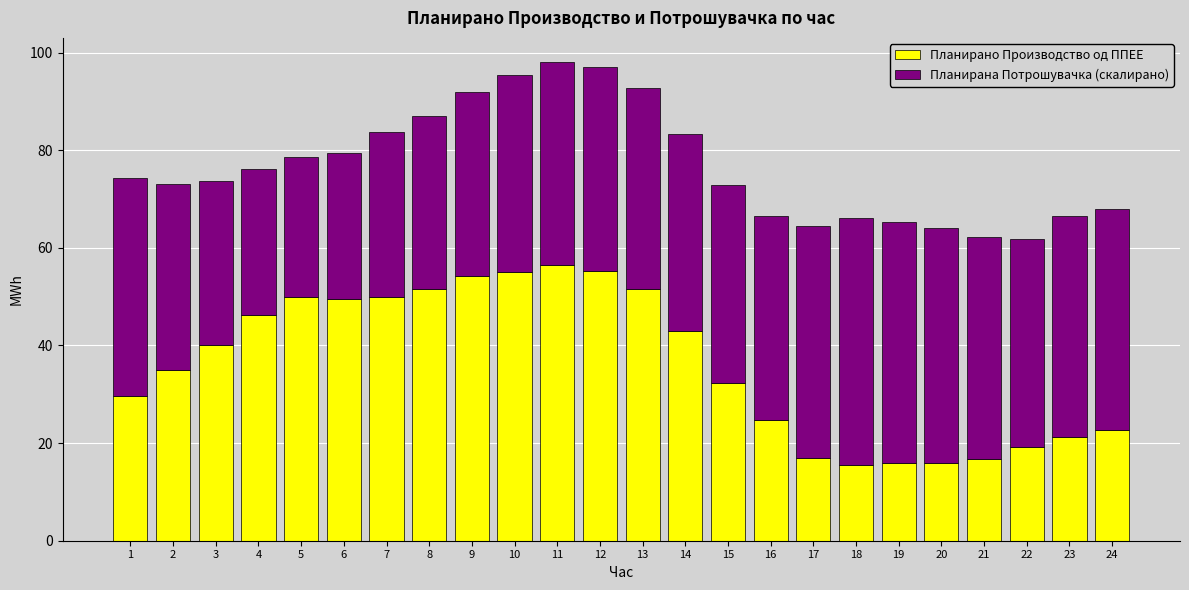

What is the average value of the Планирано Производство од ППЕЕ series?

36.2